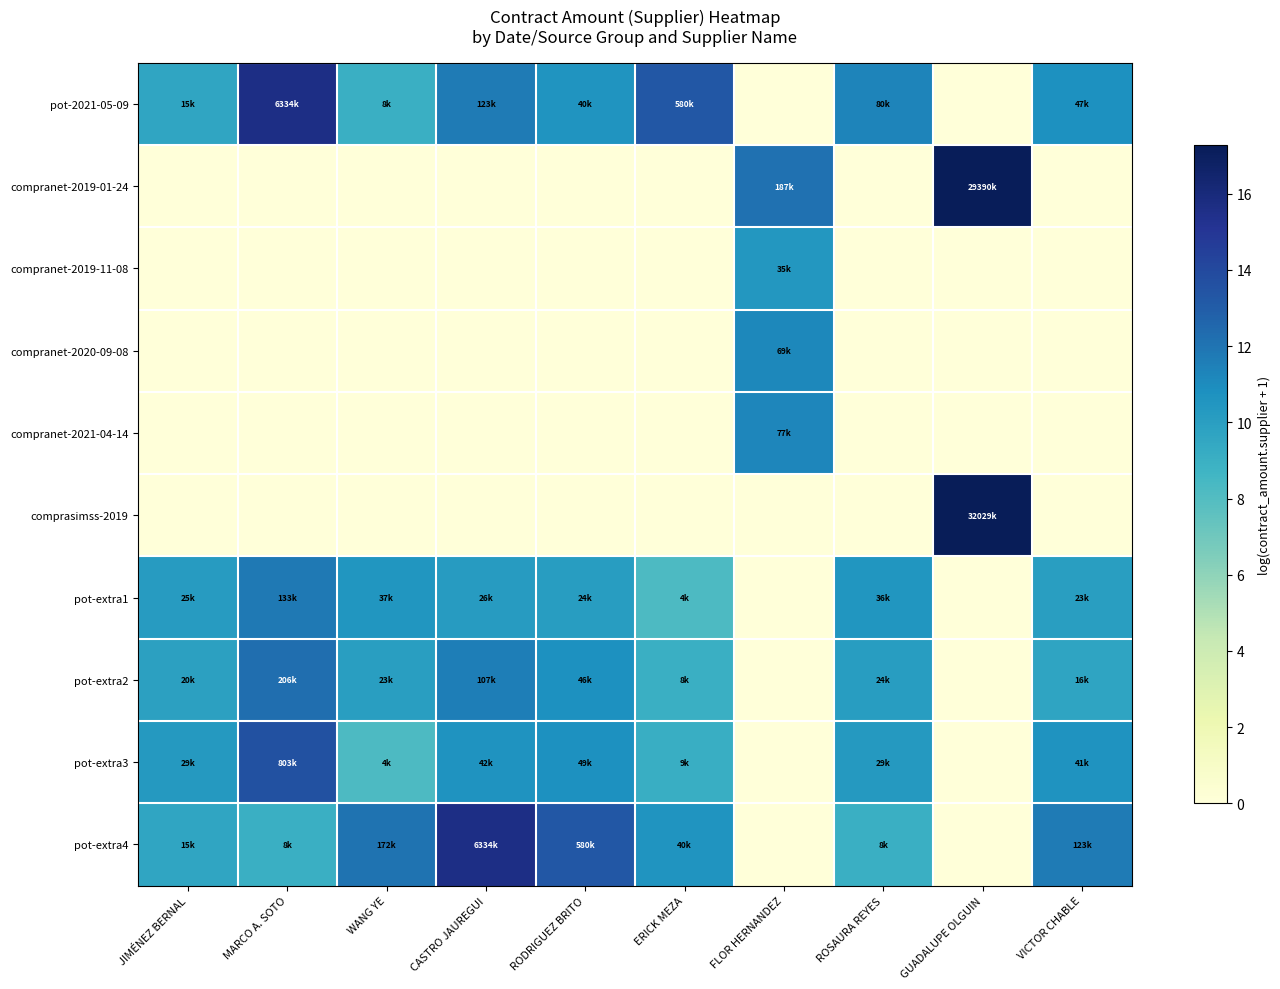

What is the total value across all series at CASTRO JAUREGUI?

59.8